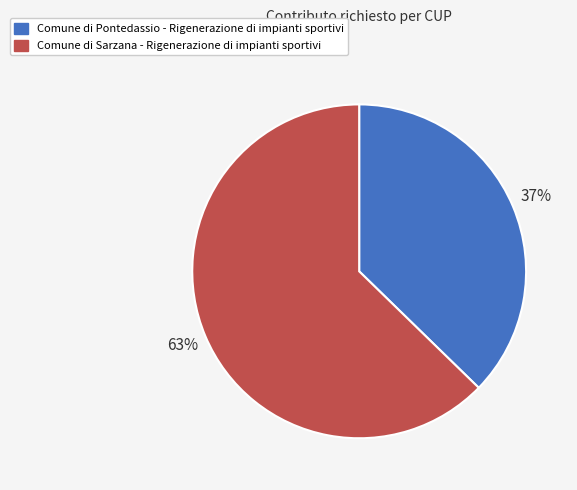

To the nearest percent, what is the average slice percentage?

50%